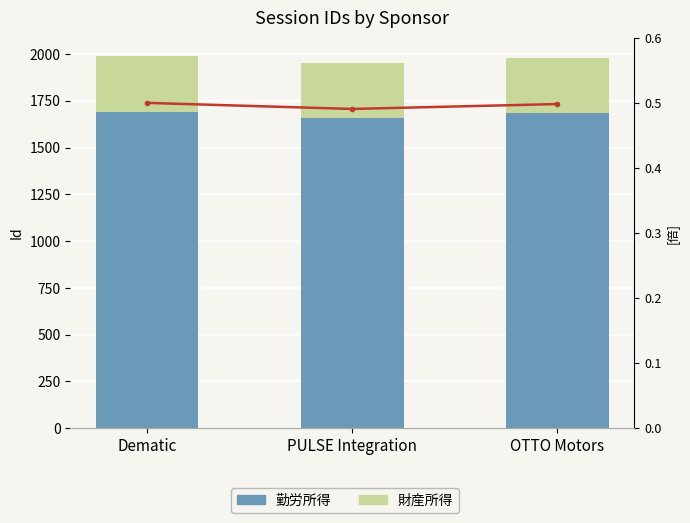

At how many categories does at least one series exceed 1375?

3